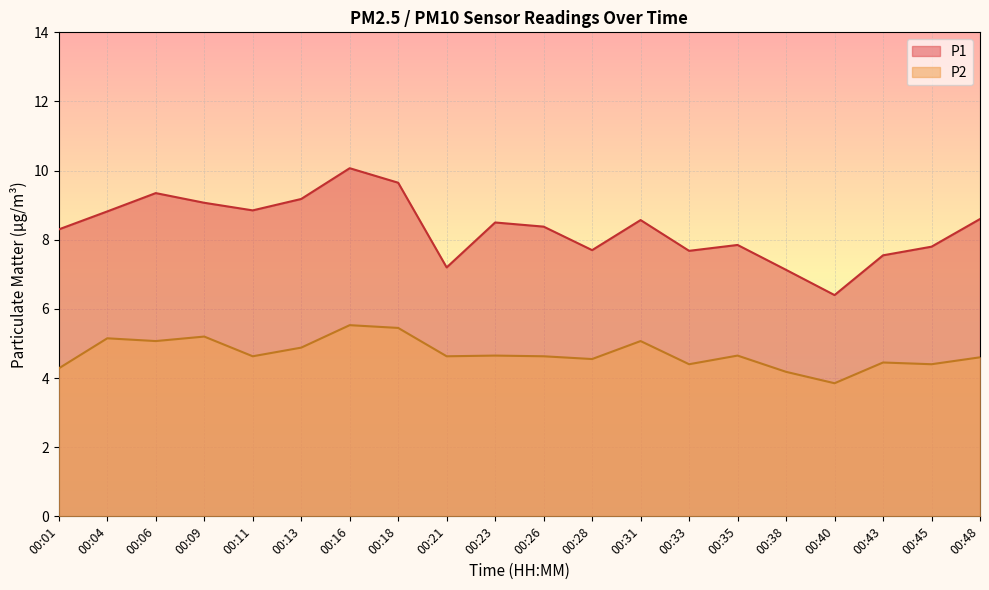

The value of P1 at 00:09 is 6.3. True or false?

False